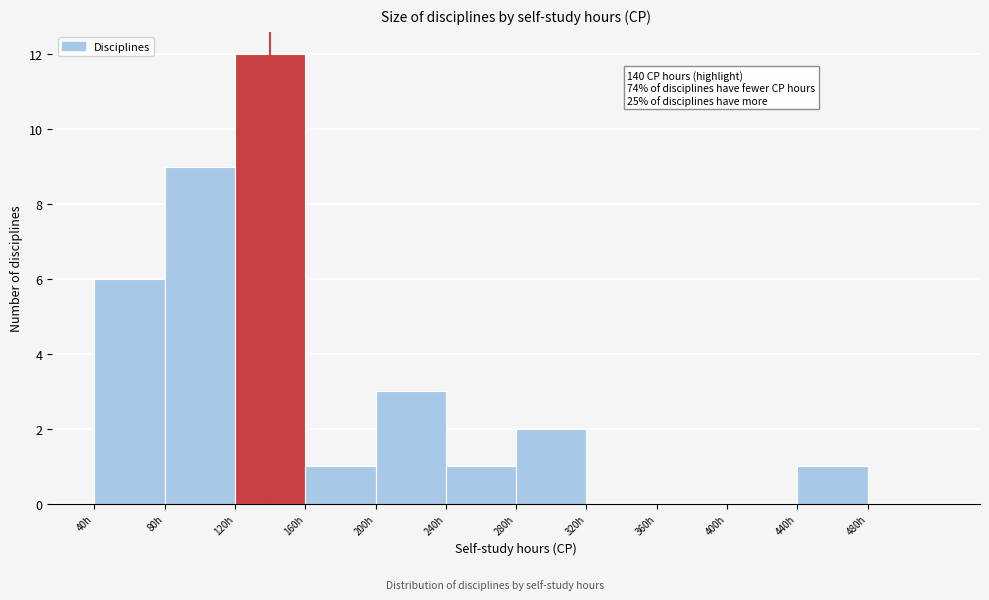

Which range on the x-axis has the tallest bar?

120 to 160